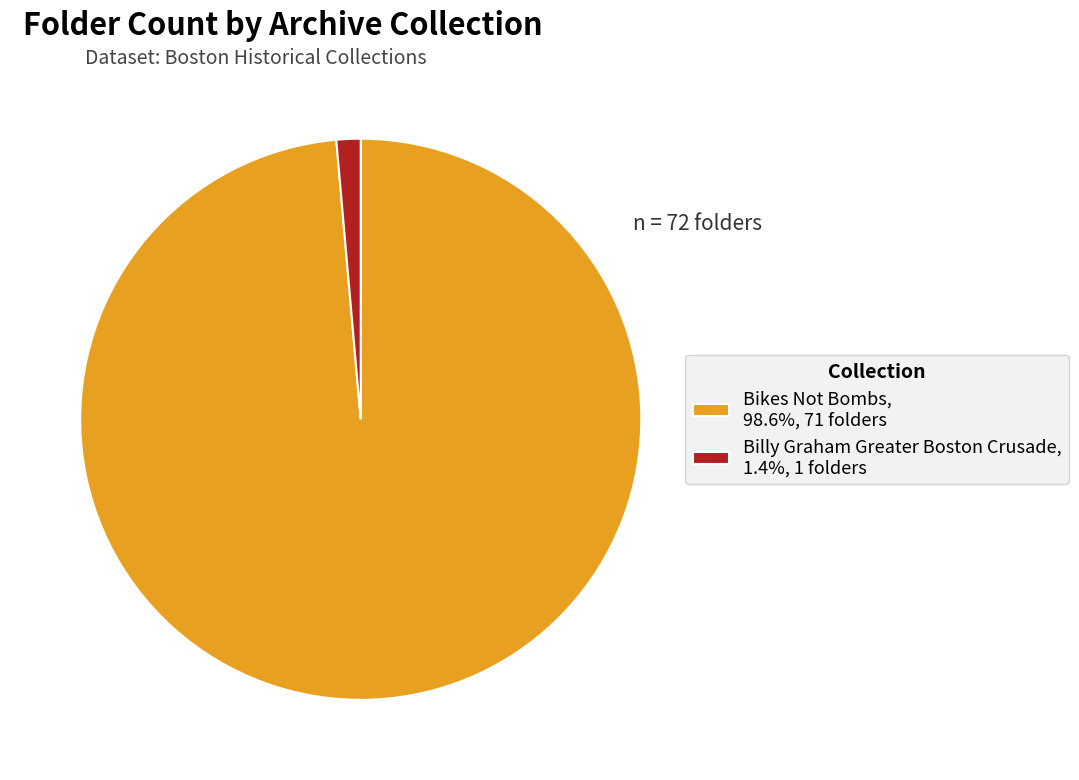

True or false: Bikes Not Bombs accounts for 89% of the total.

False